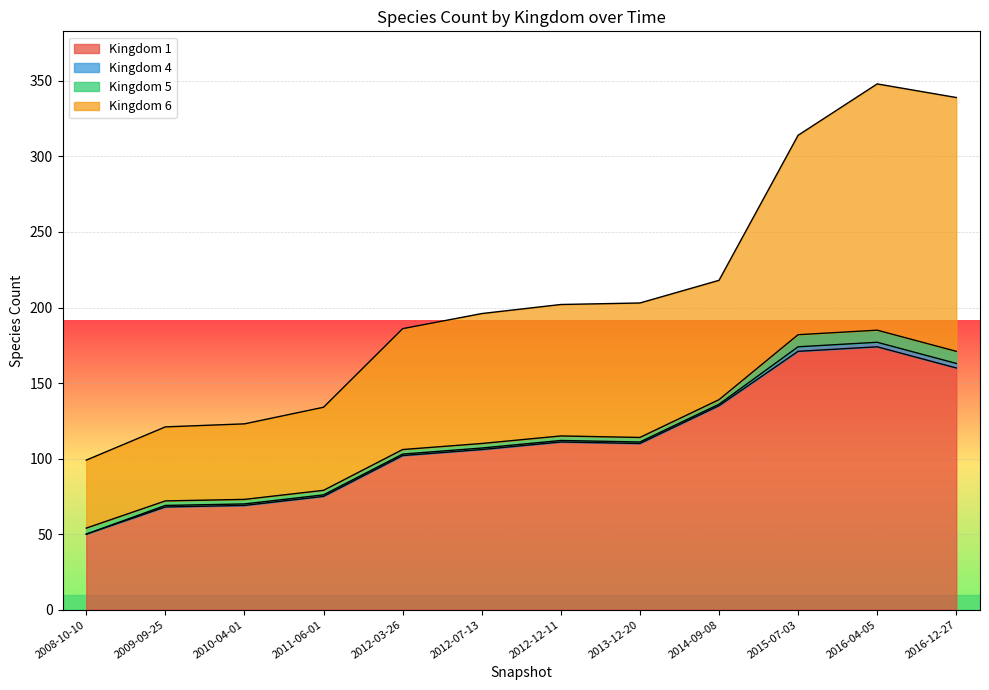

How many lines are shown in the chart?

4